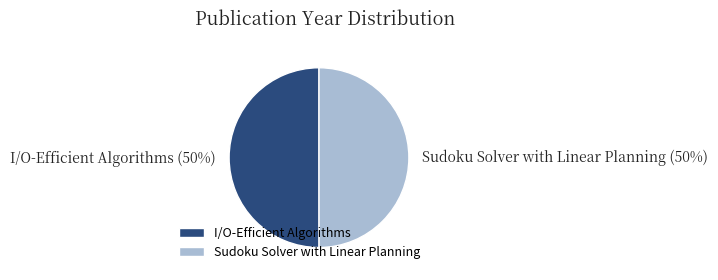

The Sudoku Solver with Linear Planning slice represents 50% of the pie. True or false?

True